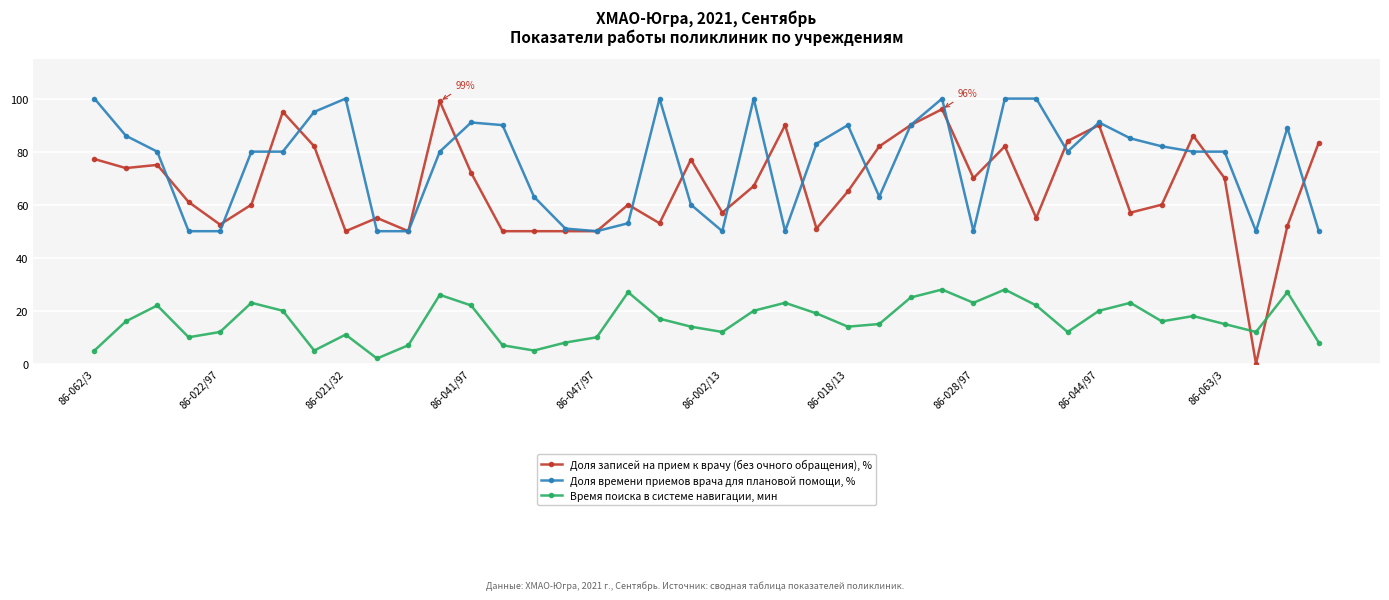

What is the maximum value shown in the chart?

100.0